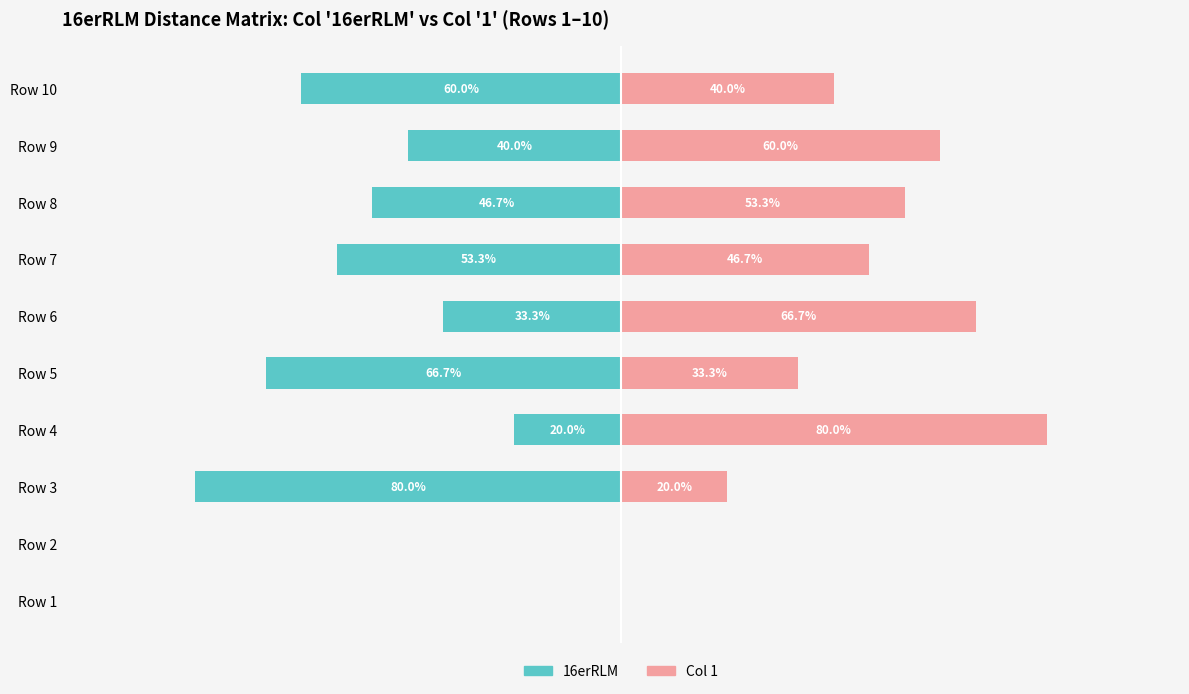

Is it true that 16erRLM equals -67.8 at Row 9?

False